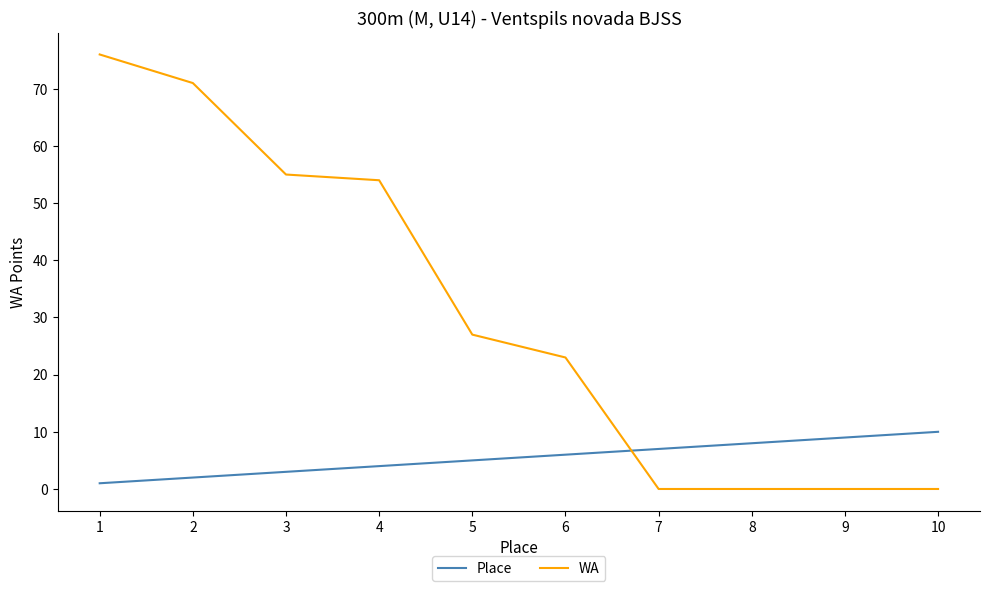

Rank the series by their average value, from lowest to highest.

Place, WA